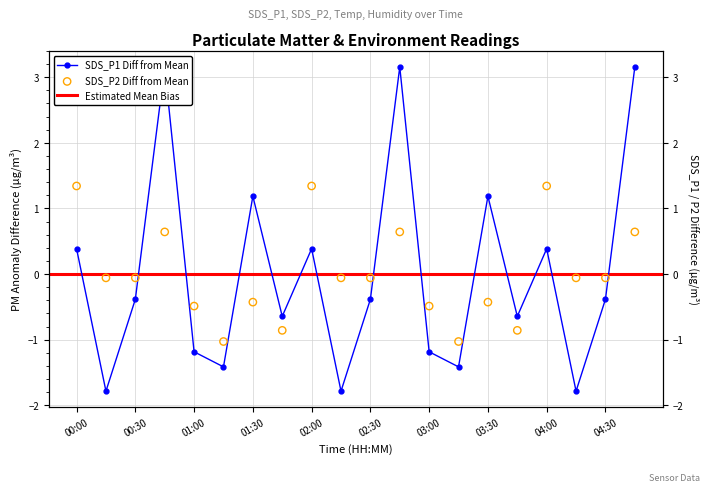

Which series has the largest Y range (max minus min)?

SDS_P1